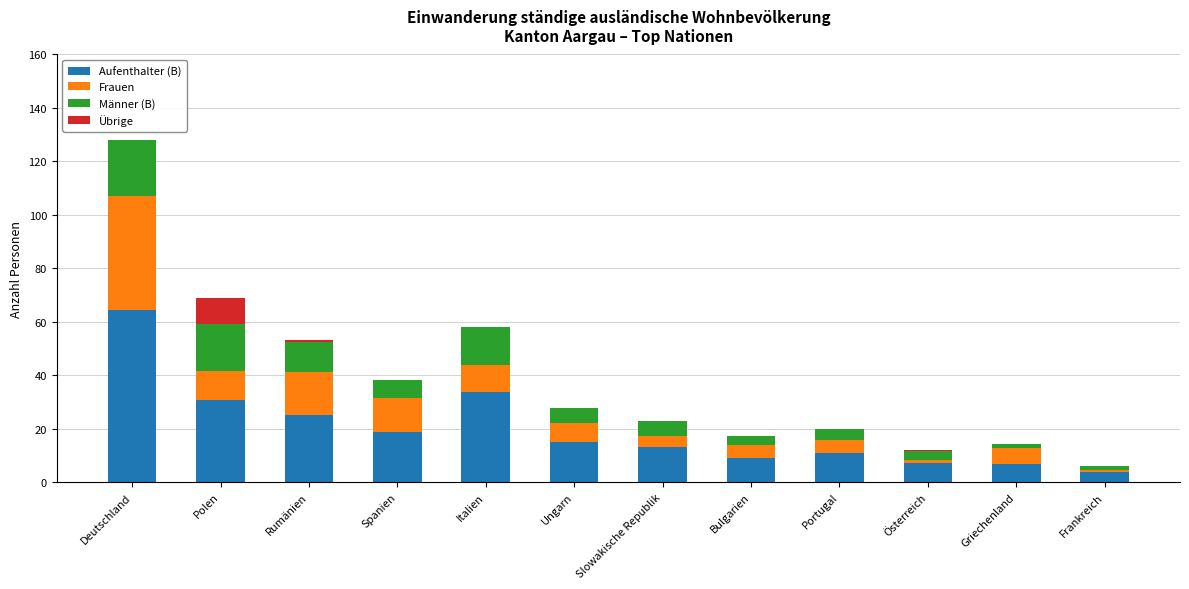

Is it true that Aufenthalter (B) equals 25.4 at Spanien?

False